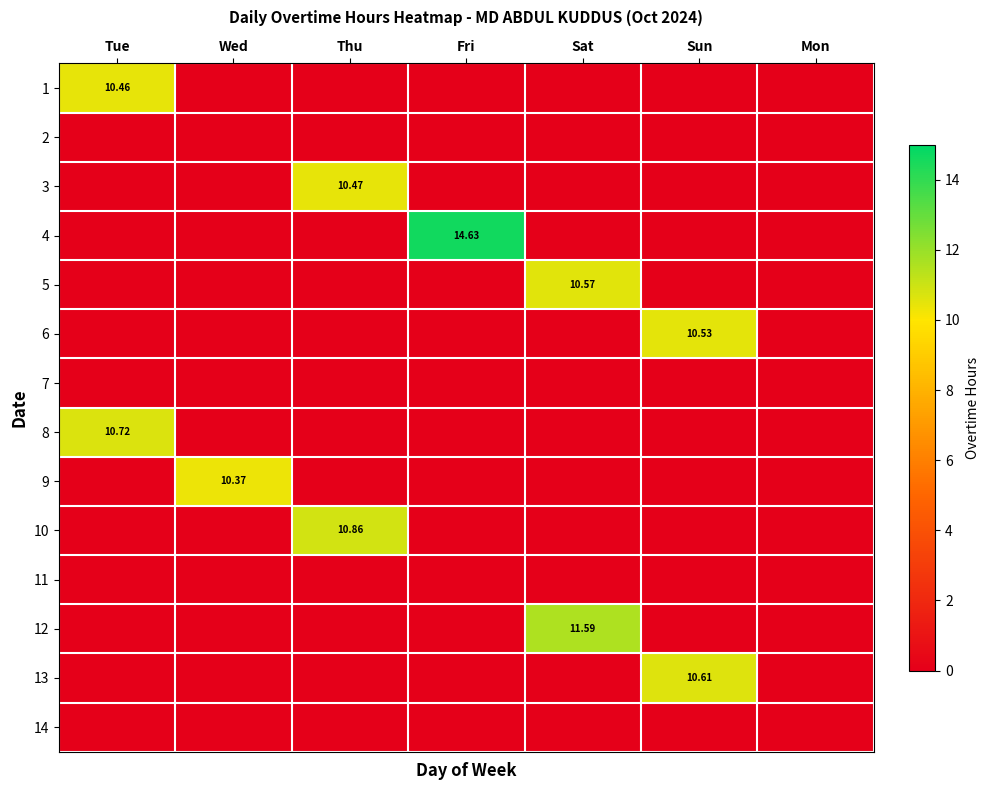

Where is 14 nearest to the value 0?

Tue